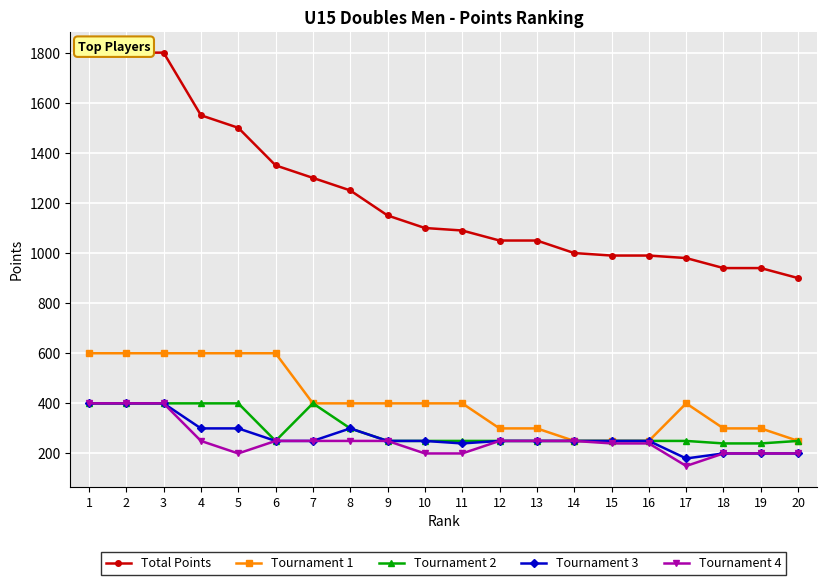

What is the minimum value shown in the chart?

150